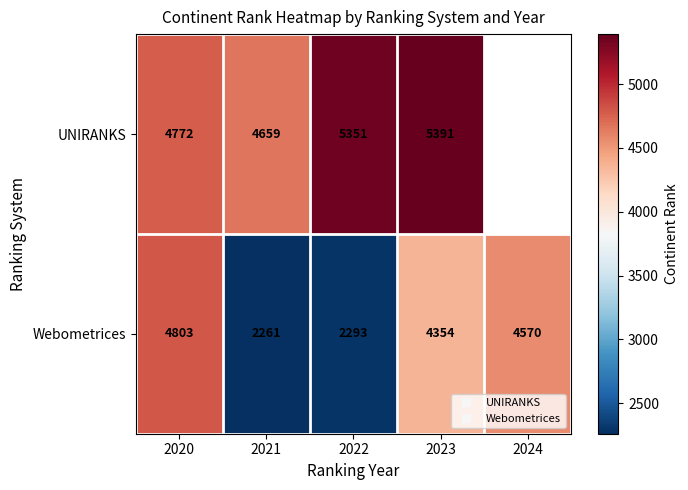

The value of Webometrices at 2024 is 7633.0. True or false?

False